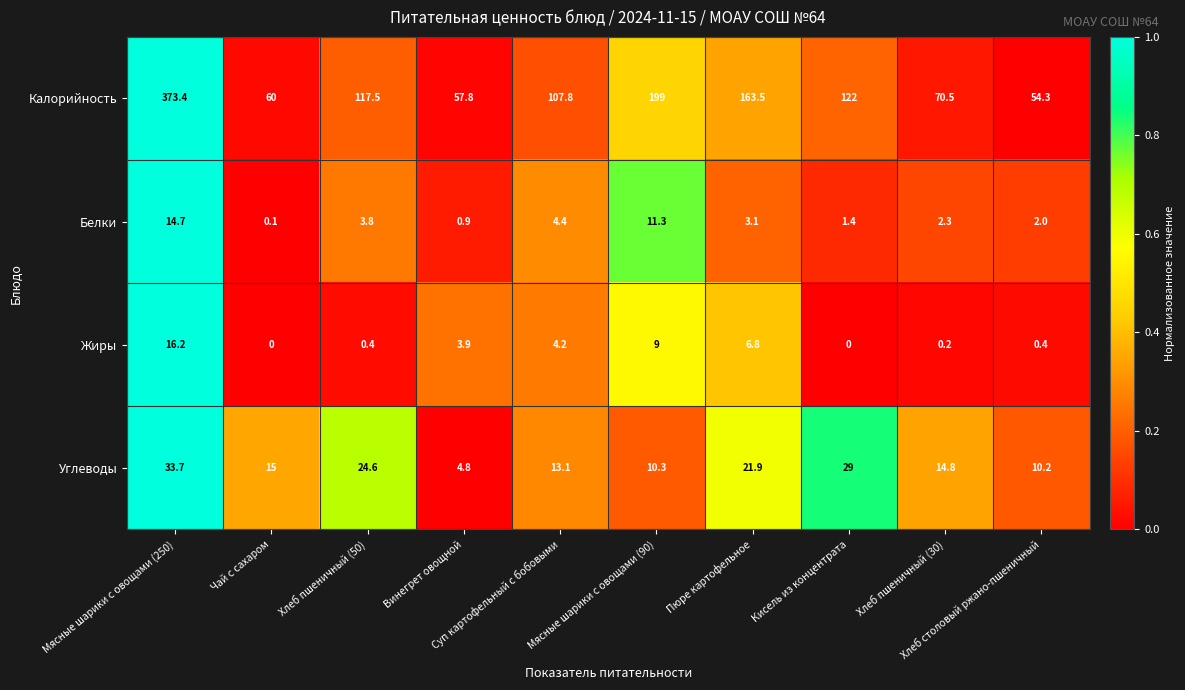

What is the average value of the Белки series?

4.4